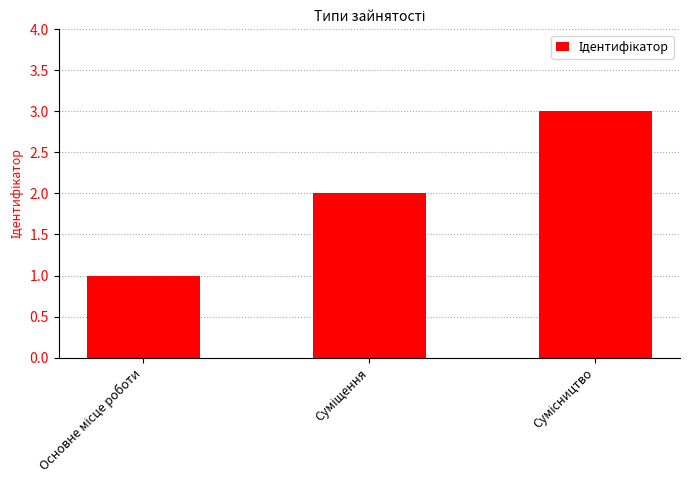

What is the maximum value shown in the chart?

3